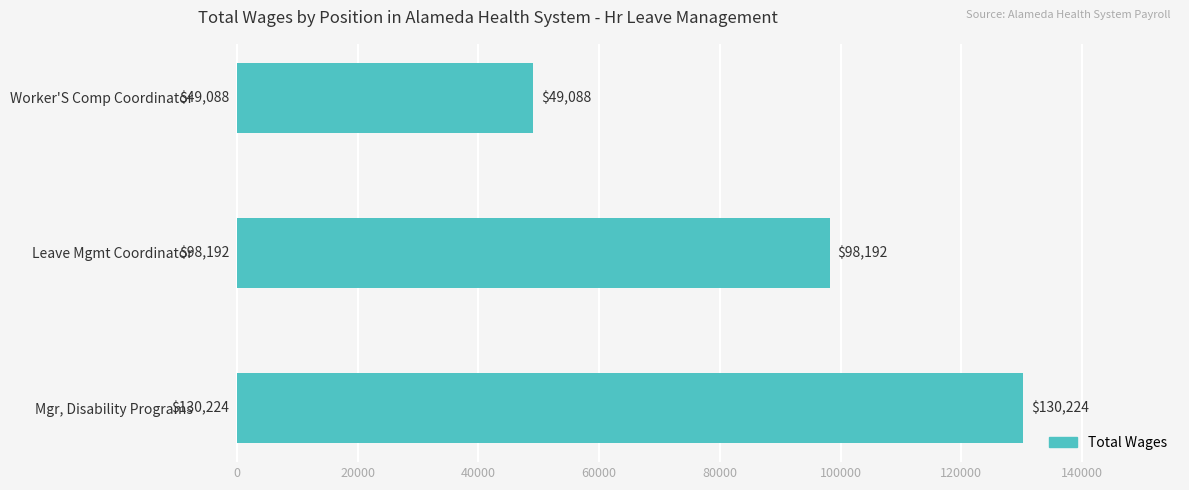

Rank the categories by value from lowest to highest.

Worker'S Comp Coordinator, Leave Mgmt Coordinator, Mgr, Disability Programs